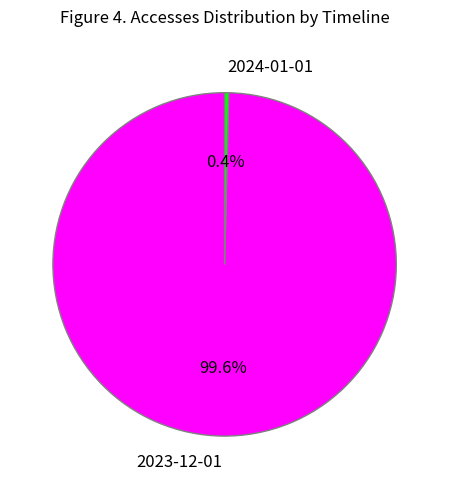

To the nearest percent, what portion does 2023-12-01 represent?

100%